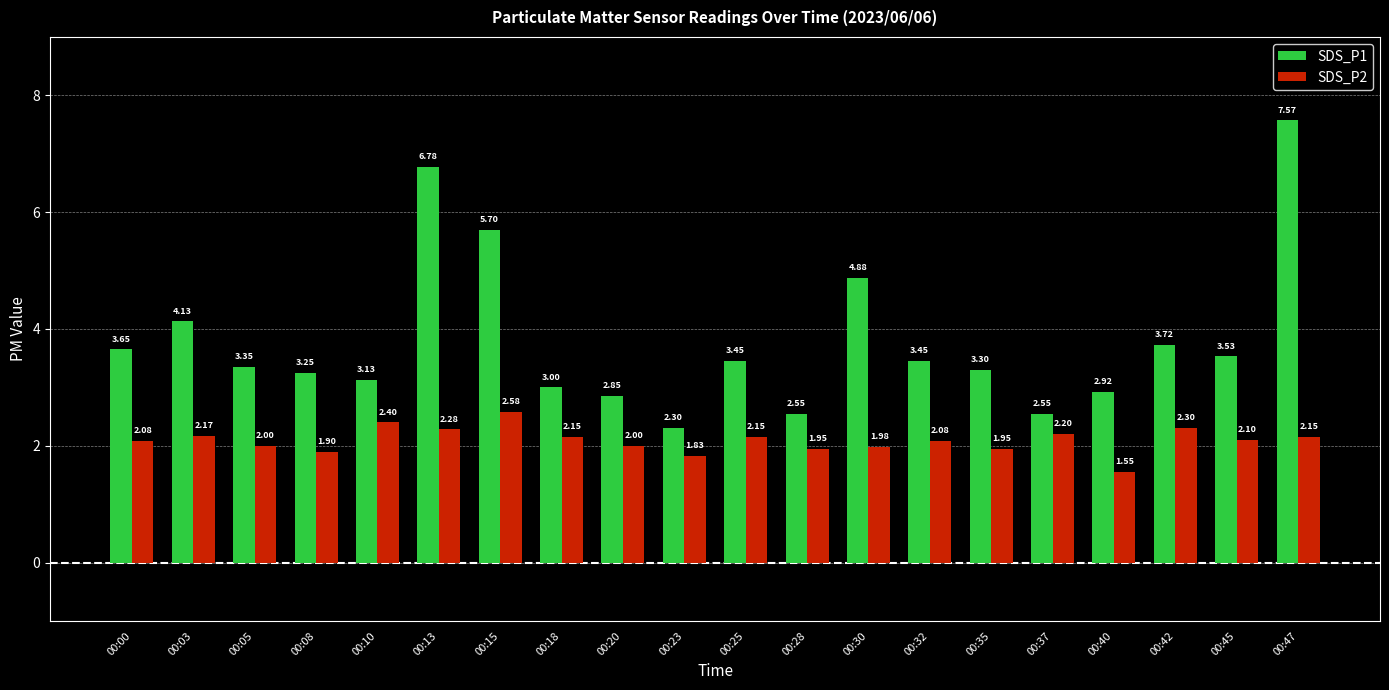

Which category has the lowest value across all series?

00:40